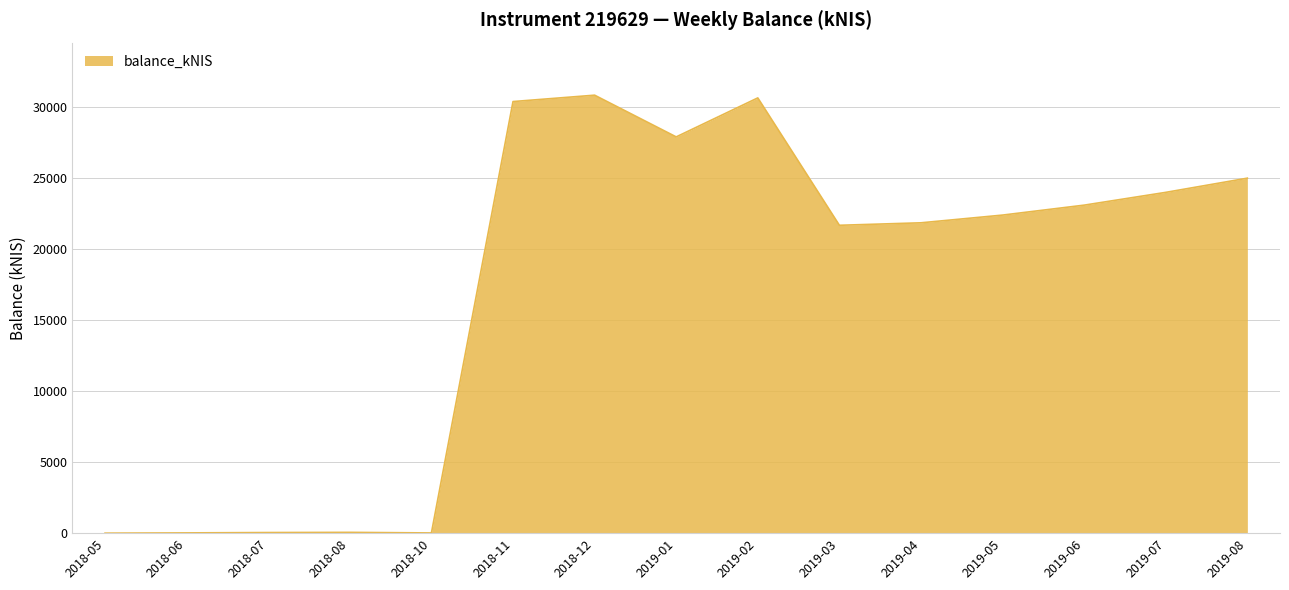

At which label does the data first exceed 22400?

2018-11